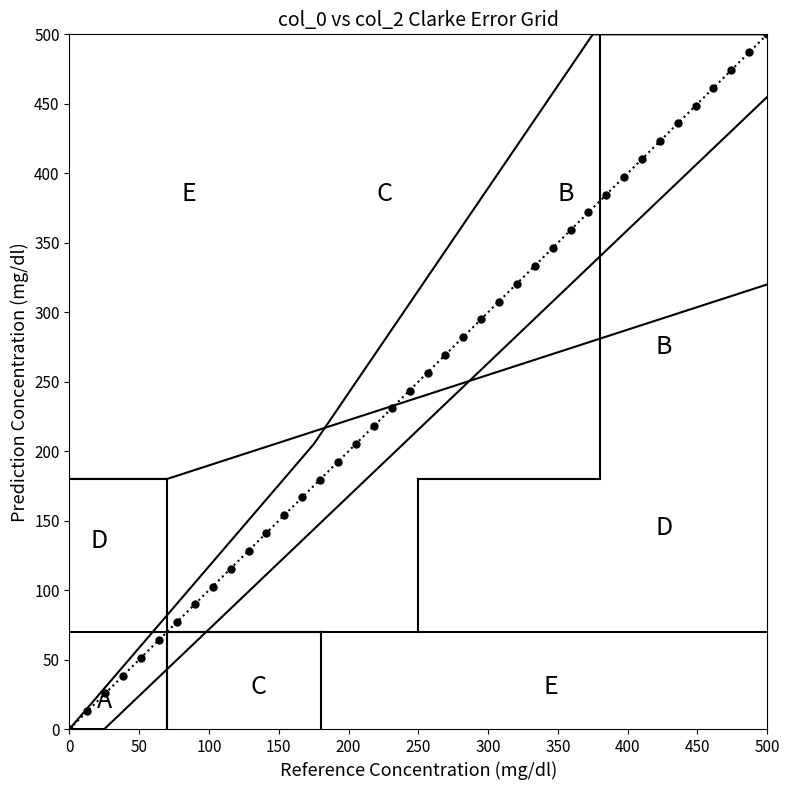

What is the range of Y values (max minus min)?

500.0